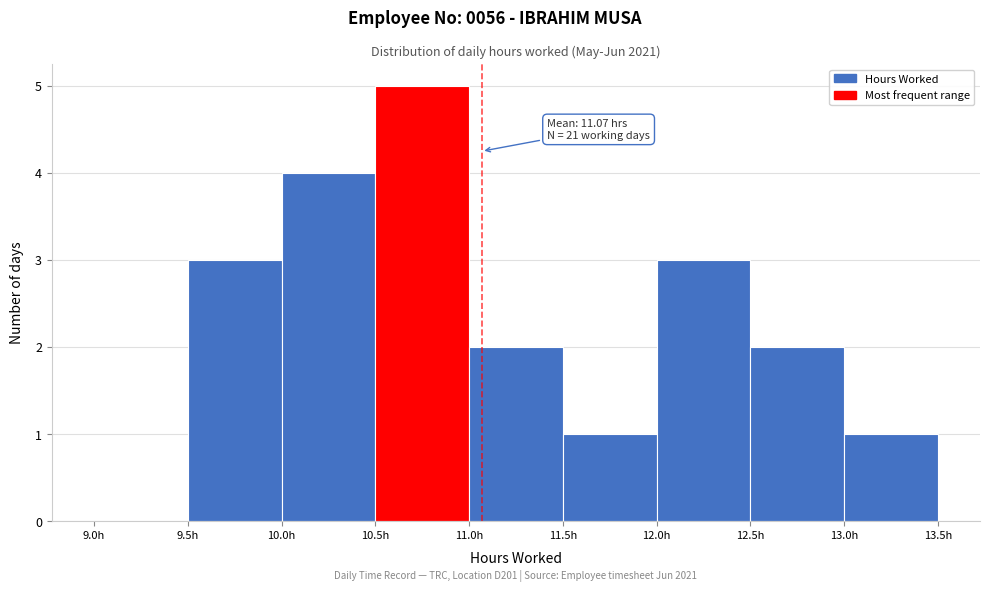

Which range on the x-axis has the tallest bar?

10.5 to 11.0